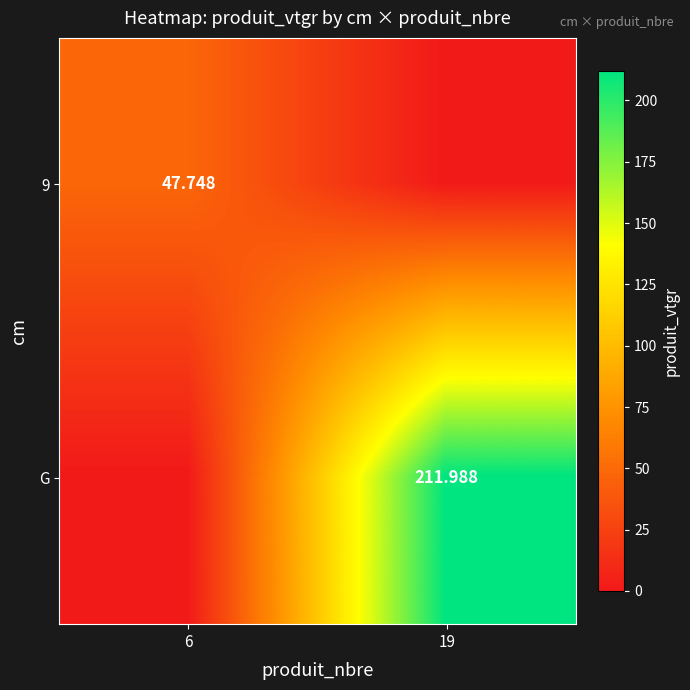

Rank the series by their maximum value, from lowest to highest.

9, G